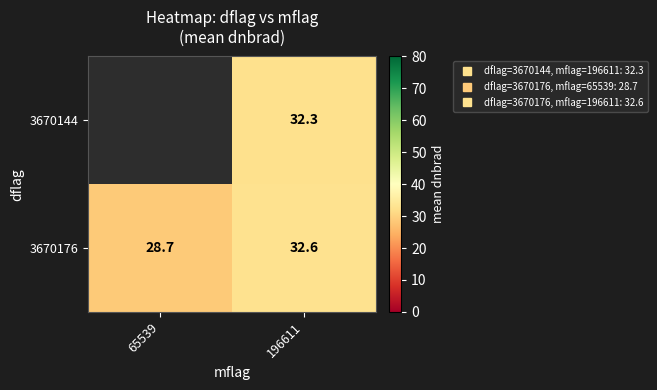

True or false: 3670176 has a value of 20.5 at 196611.

False